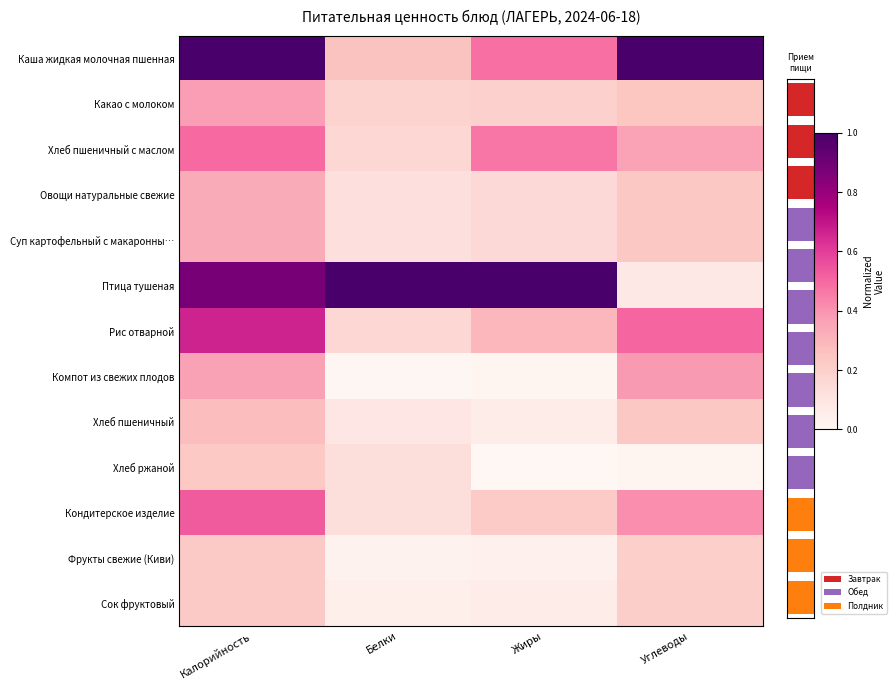

Which series has the widest spread of values?

Птица тушеная